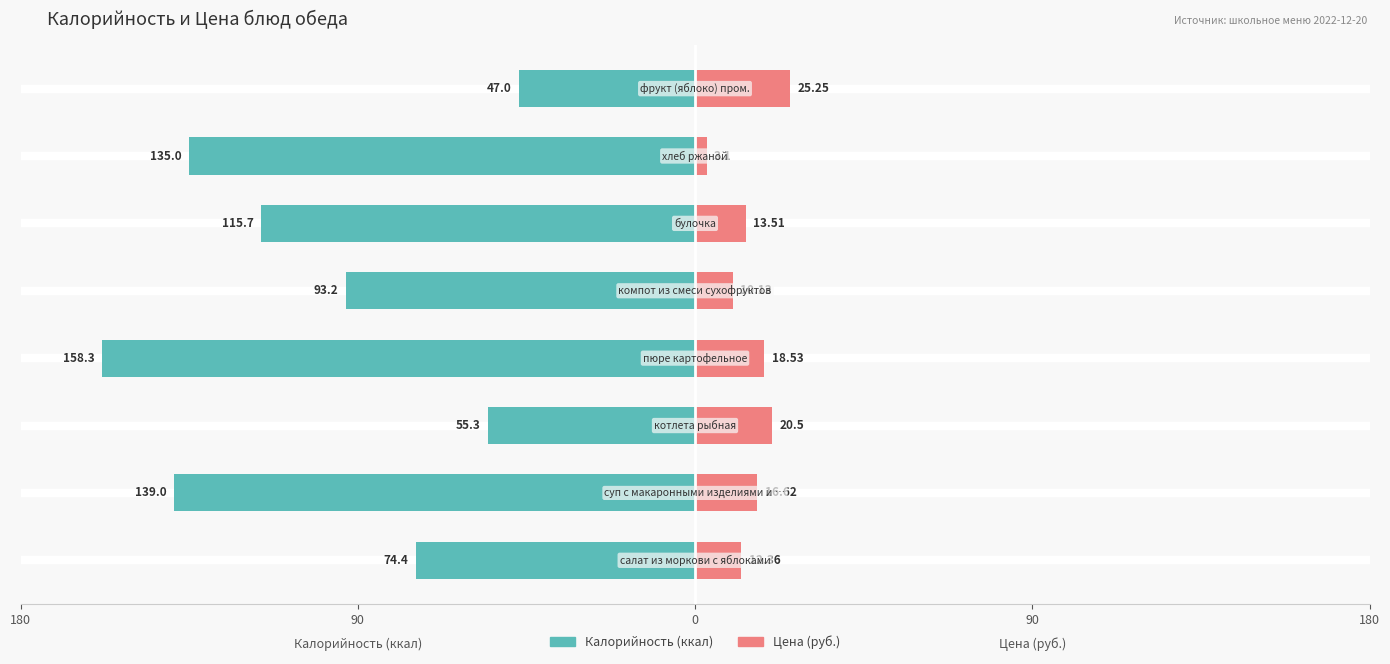

Does the chart contain stacked bars?

No